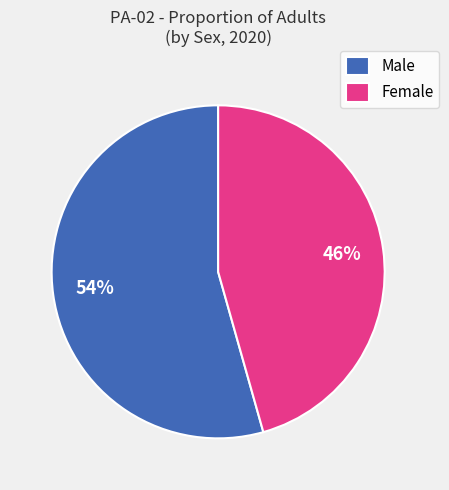

Between Male and Female, which is larger?

Male